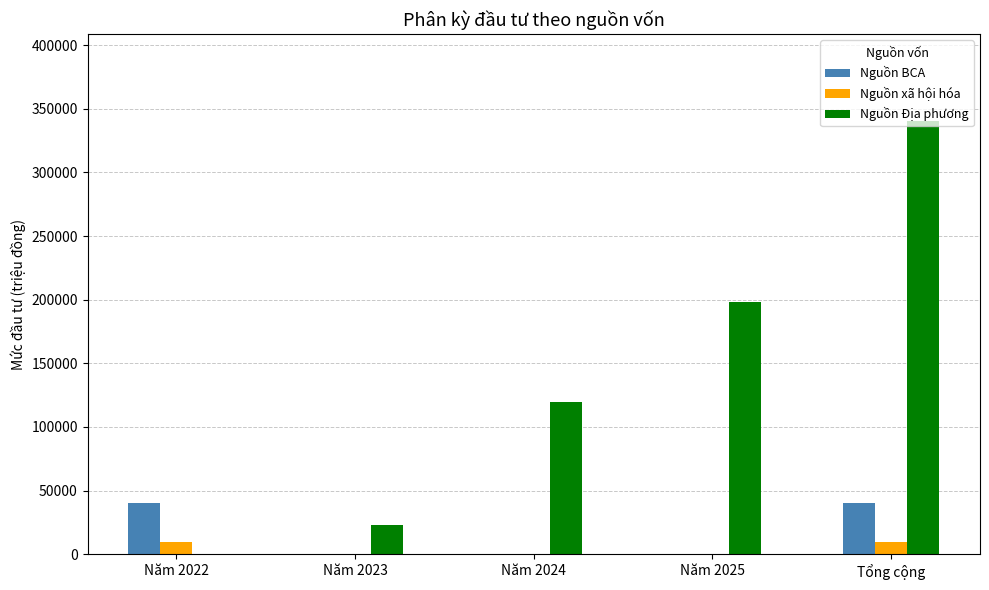

Reading left to right, what are all the values shown in this chart?

Nguồn BCA: Năm 2022=40499	Năm 2023=0	Năm 2024=0	Năm 2025=0	Tổng cộng=40499
Nguồn xã hội hóa: Năm 2022=10000	Năm 2023=0	Năm 2024=0	Năm 2025=0	Tổng cộng=10000
Nguồn Địa phương: Năm 2022=0	Năm 2023=23000	Năm 2024=119440	Năm 2025=198000	Tổng cộng=340440